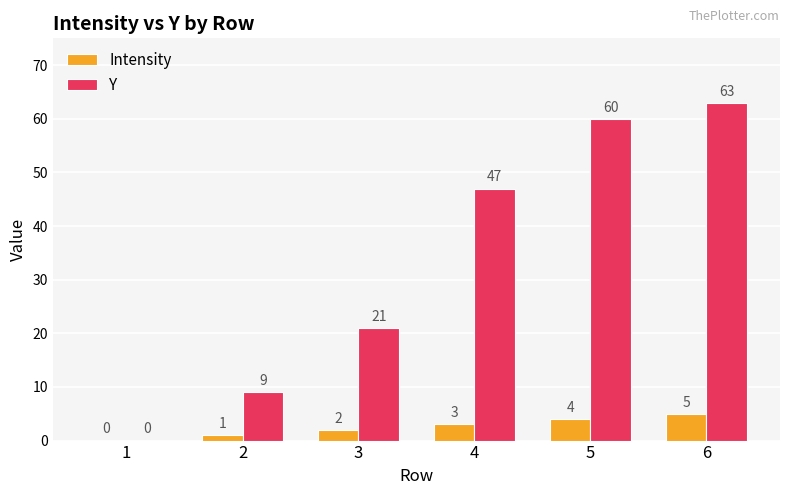

What are all the series names shown in the legend?

Intensity, Y